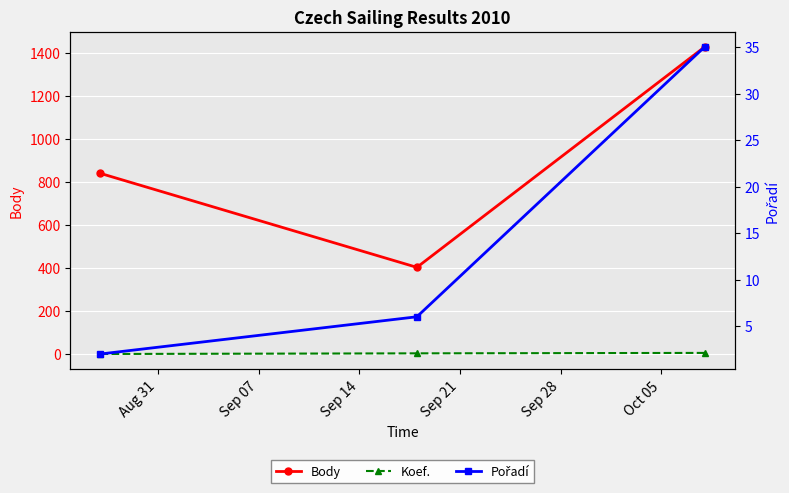

How many data points in Pořadí are above 6?

1